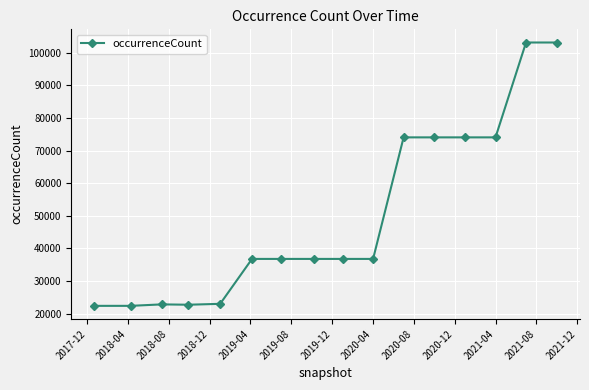

What is the difference between the second highest and minimum values?

80749